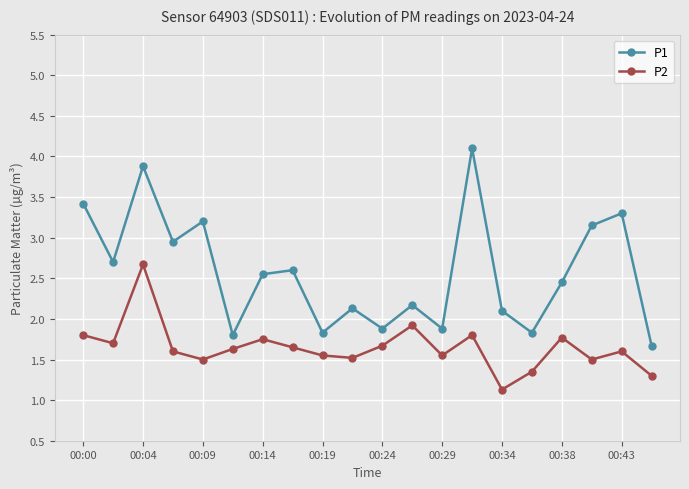

At how many categories does at least one series exceed 1?

20